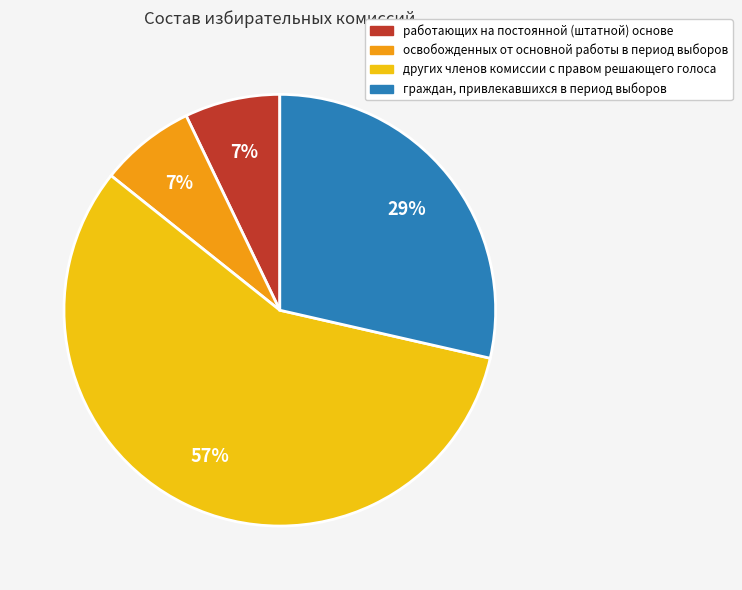

Which category has the biggest portion of the pie?

других членов комиссии с правом решающего голоса